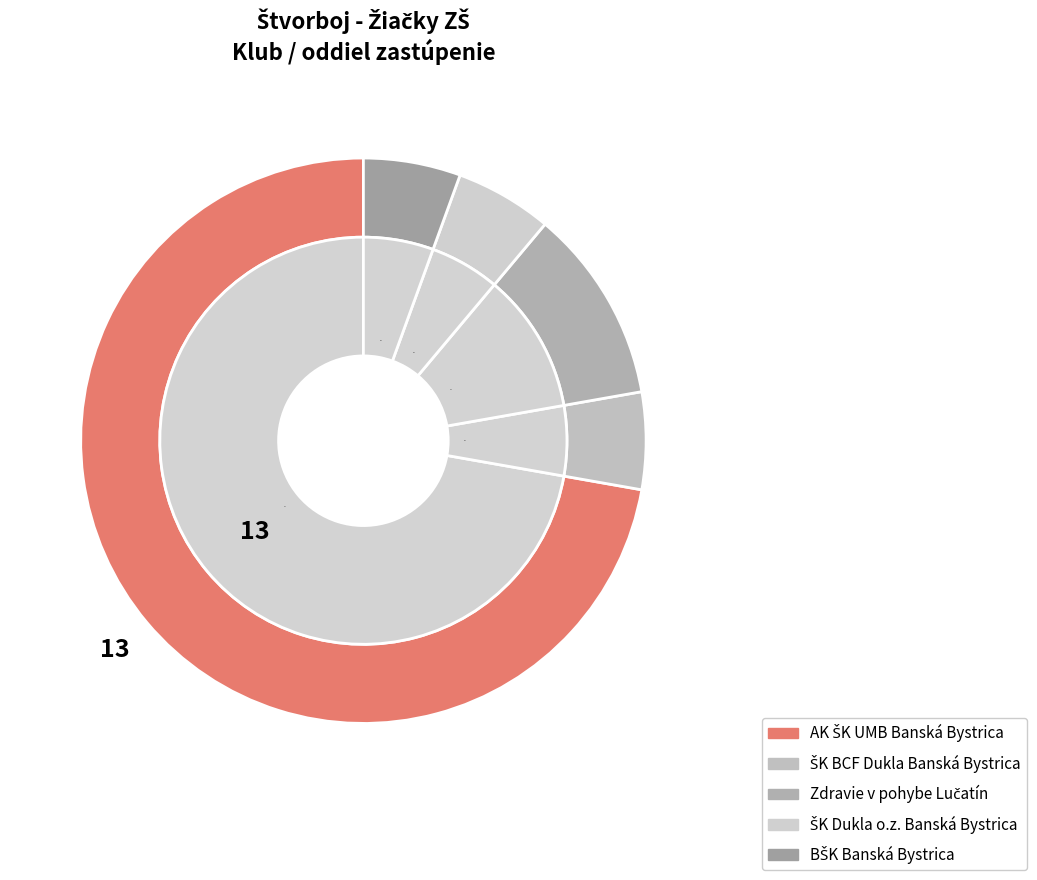

How many slices are in this pie chart?

5